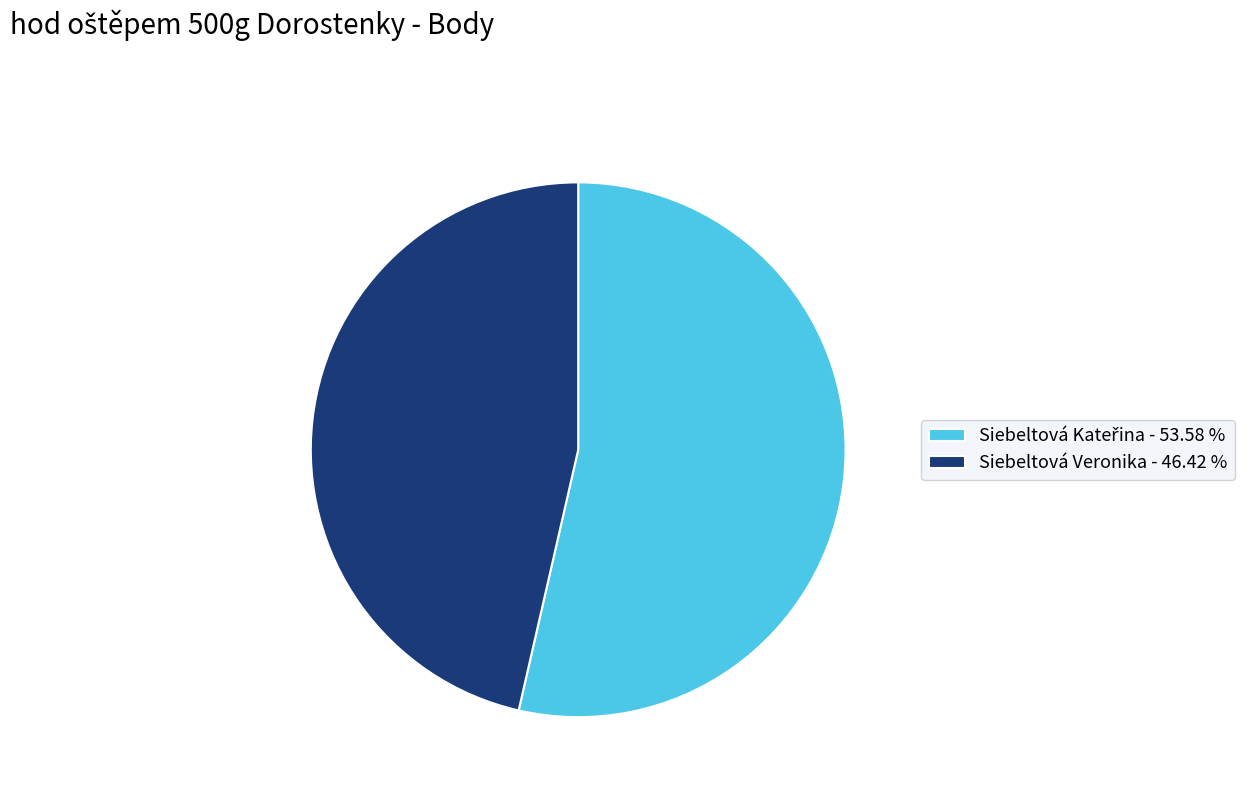

Is there any slice that represents more than half of the pie?

Yes